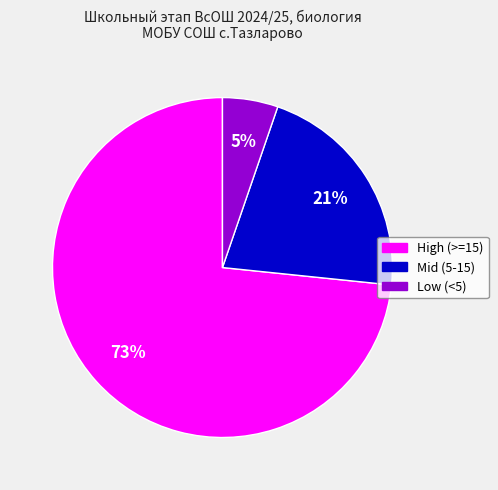

Is there a majority slice in this chart?

Yes